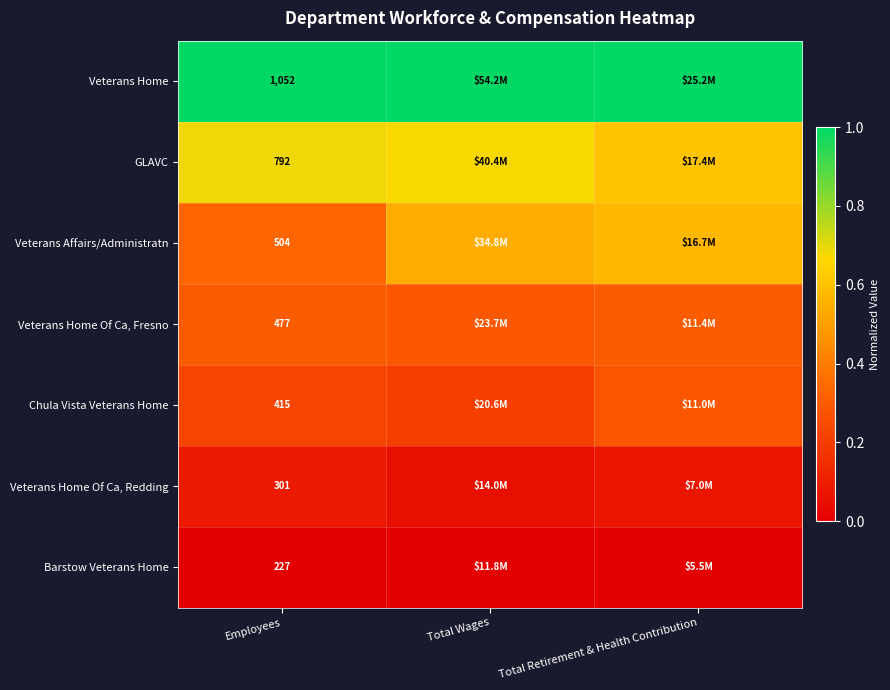

Count the number of data series in this chart.

7